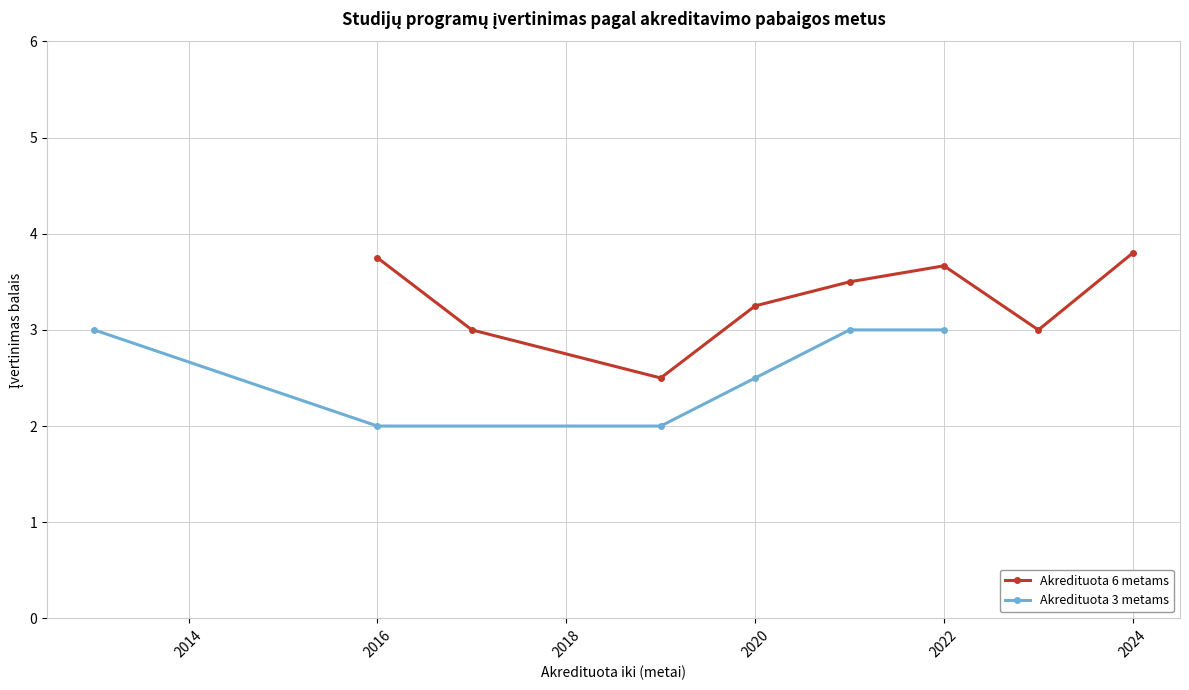

What is the maximum value for Akredituota 6 metams?

3.8